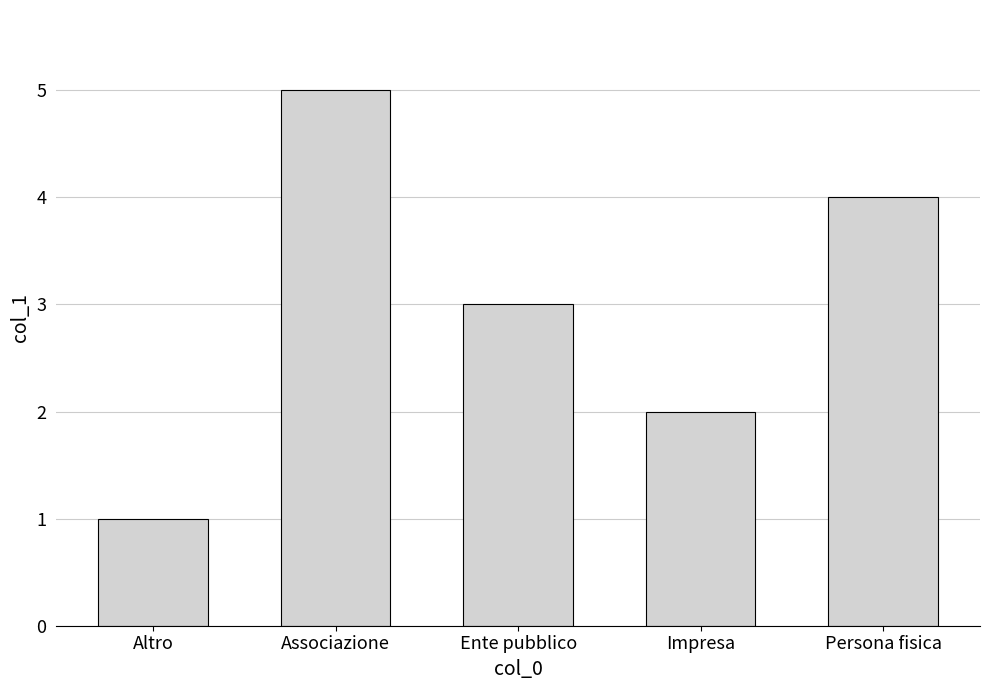

Reading right to left, transcribe all the data shown in this chart.

4	2	3	5	1